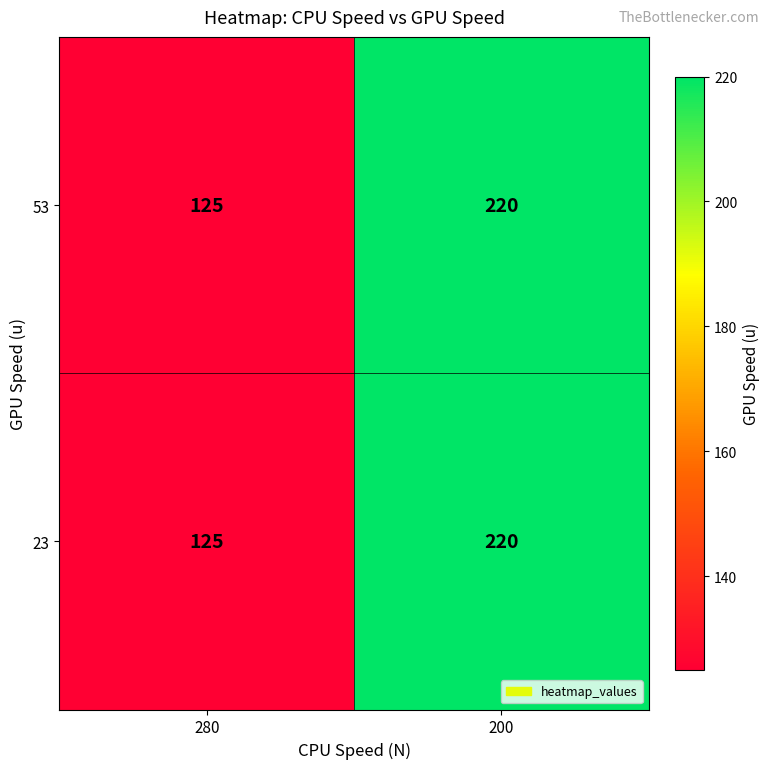

Reading right to left, extract all data points from this chart.

53: 200=220	280=125
23: 200=220	280=125